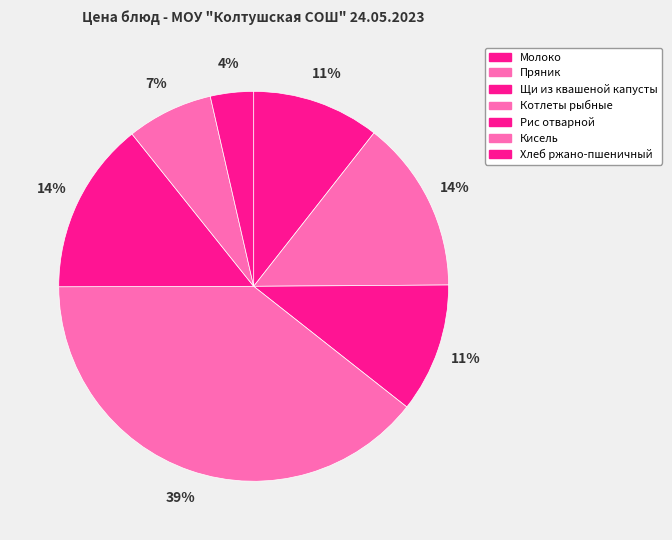

Does Котлеты рыбные represent more than half of the total?

No